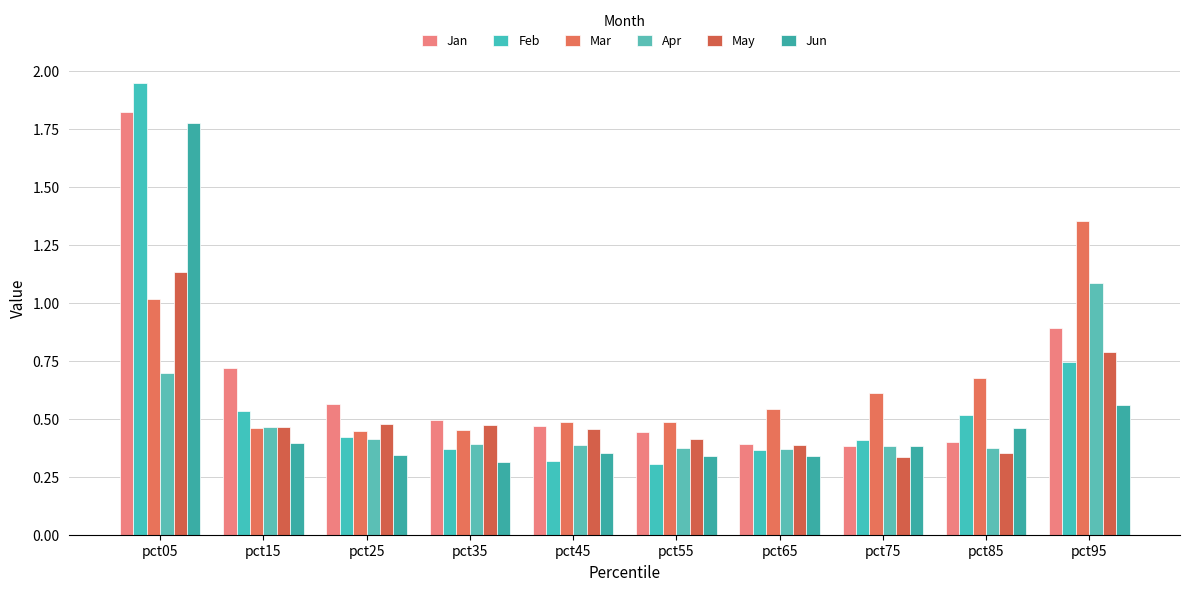

What is the sum of all May values?

5.3